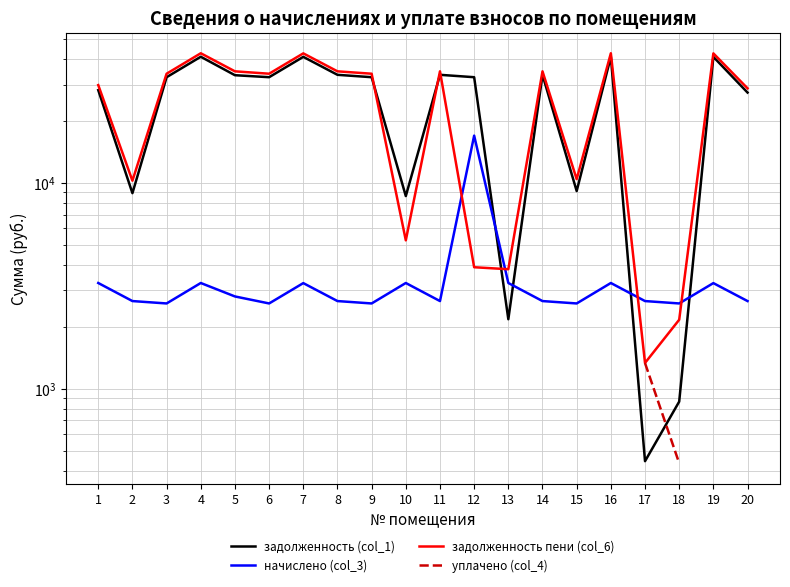

At which category does начислено (col_3) reach its first local valley?

3